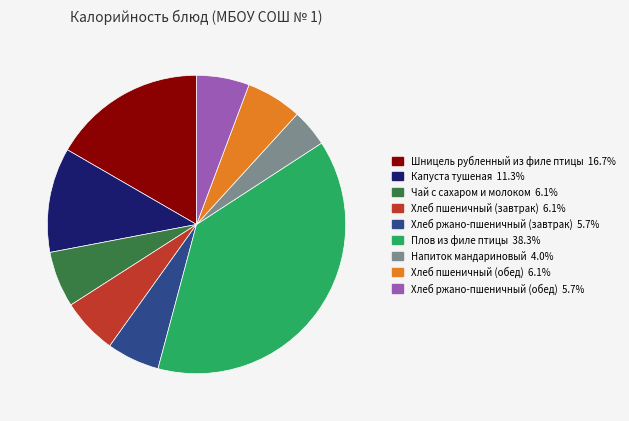

True or false: Хлеб ржано-пшеничный (обед) accounts for 19% of the total.

False